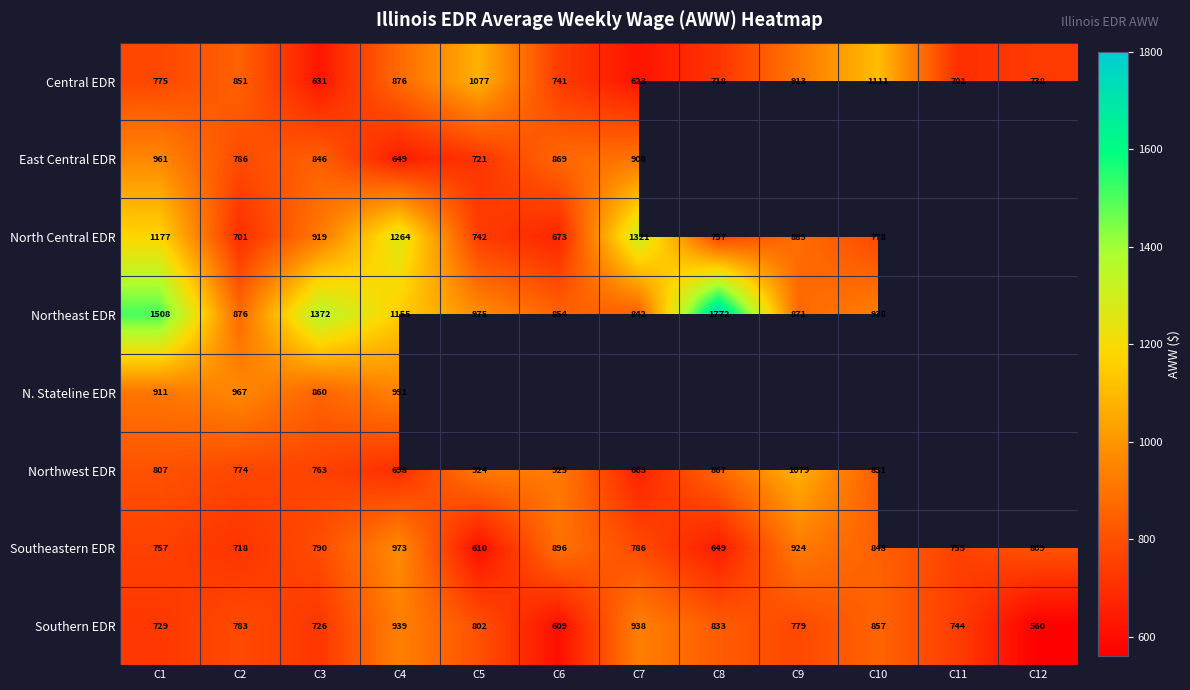

Count the number of categories in the chart.

12